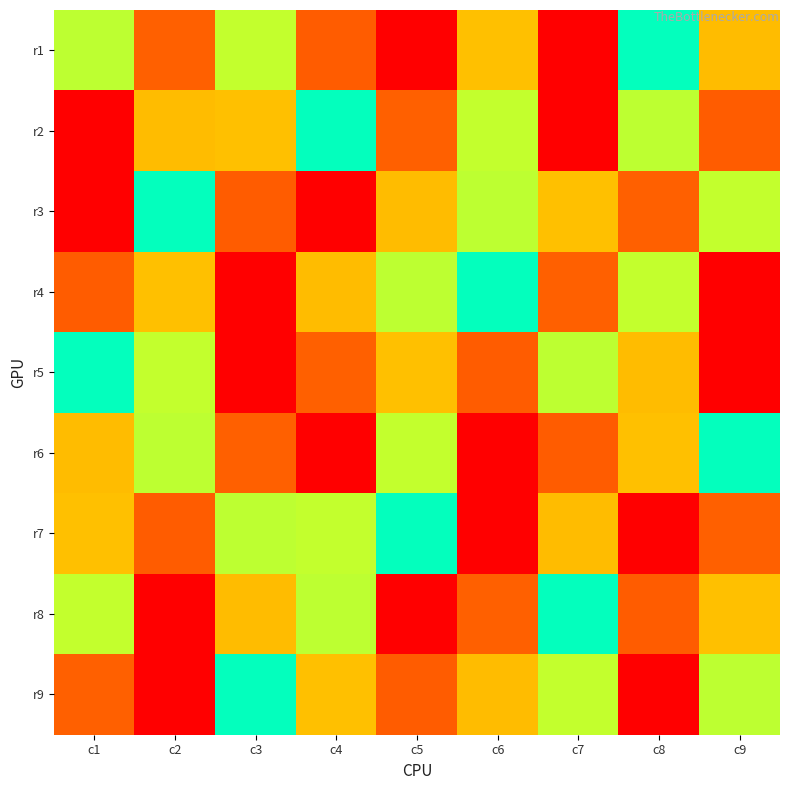

Which label corresponds to the smallest value in the chart?

c7